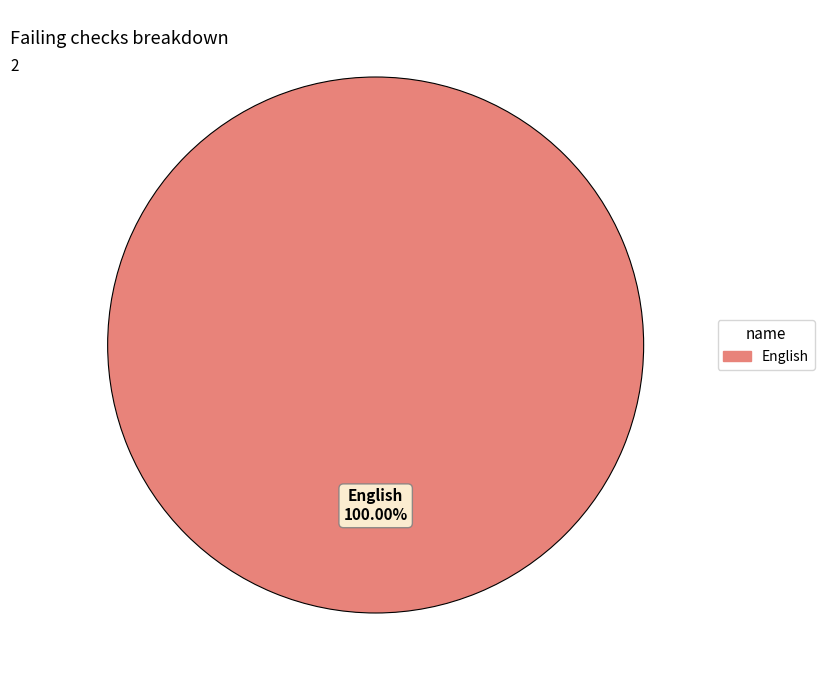

Is there any slice that represents more than half of the pie?

Yes